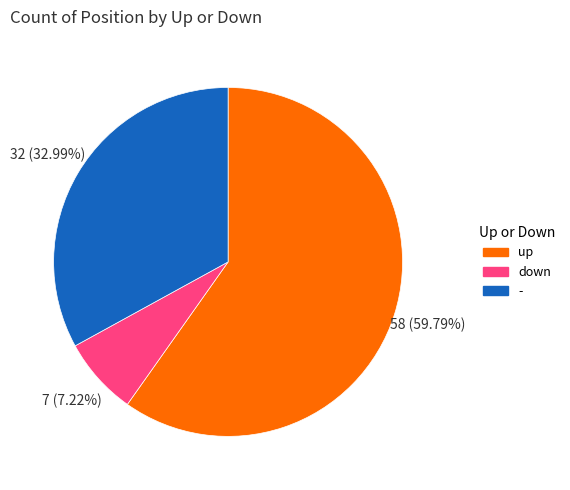

To the nearest percent, what portion does - represent?

33%